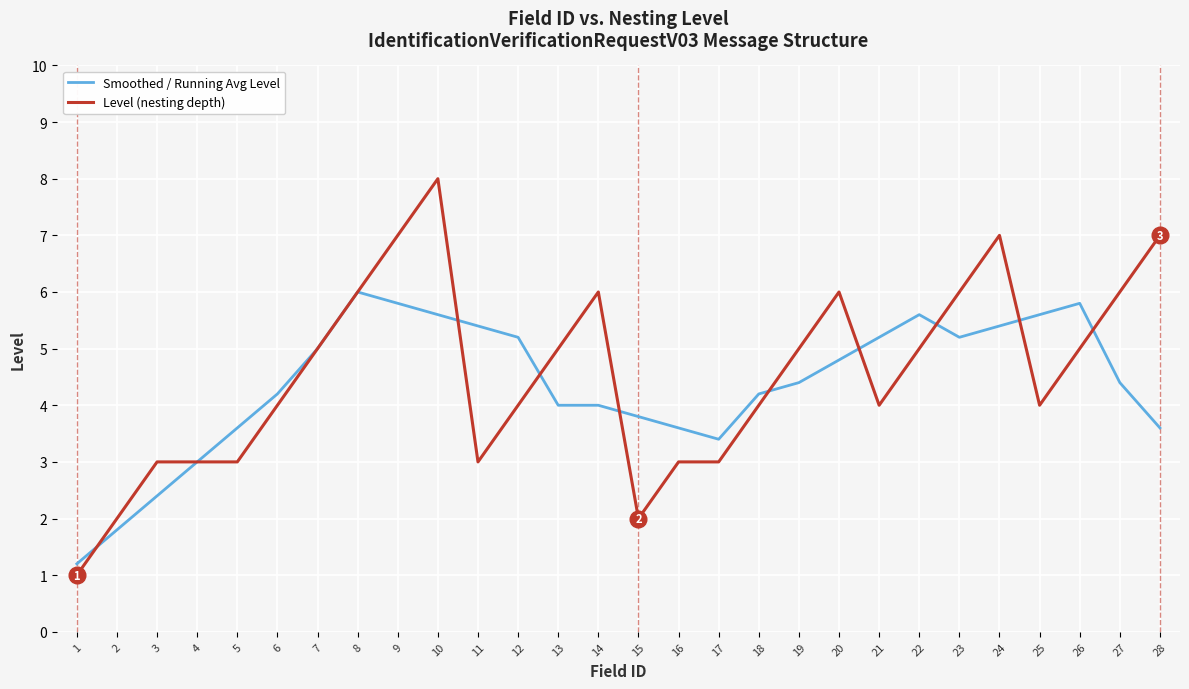

Between 9 and 22, which series saw the biggest shift?

Level (nesting depth)